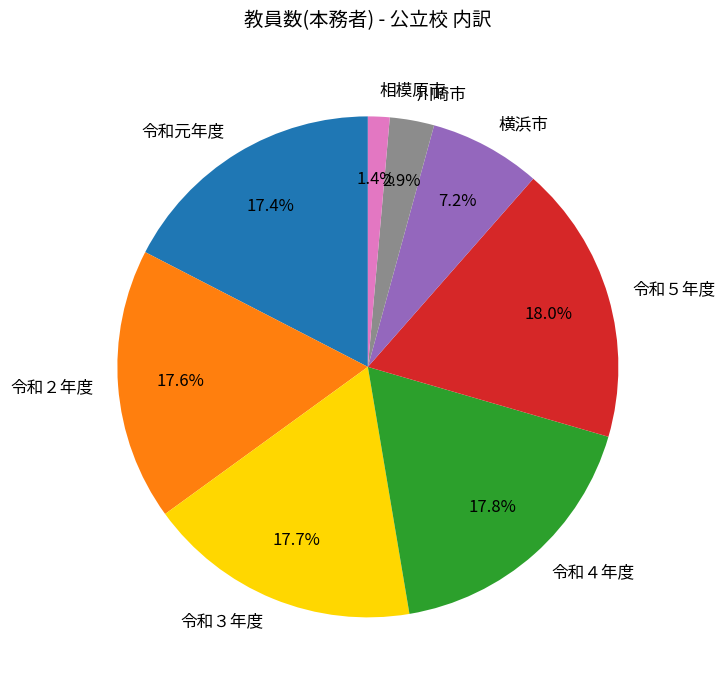

Which has a higher value, 相模原市 or 令和元年度?

令和元年度